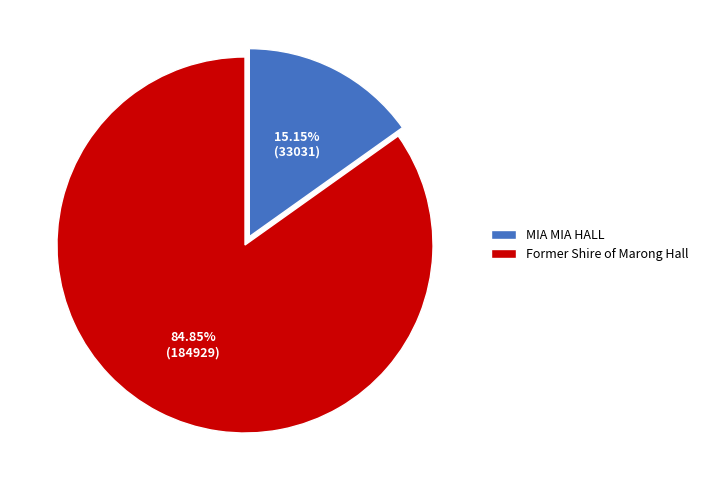

To the nearest percent, what portion does Former Shire of Marong Hall represent?

85%